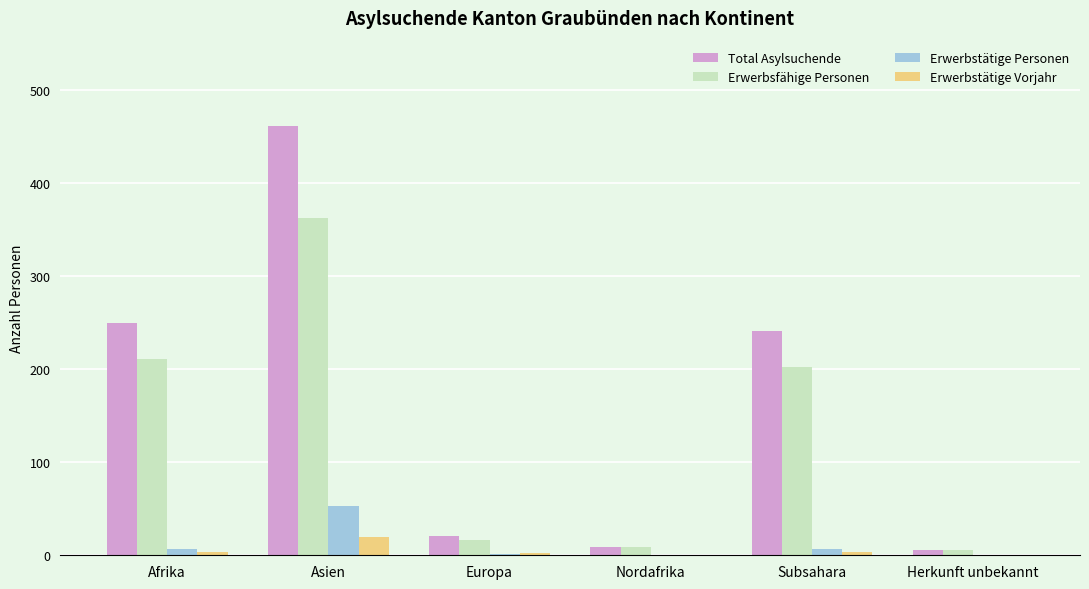

How many categories are shown in the chart?

6